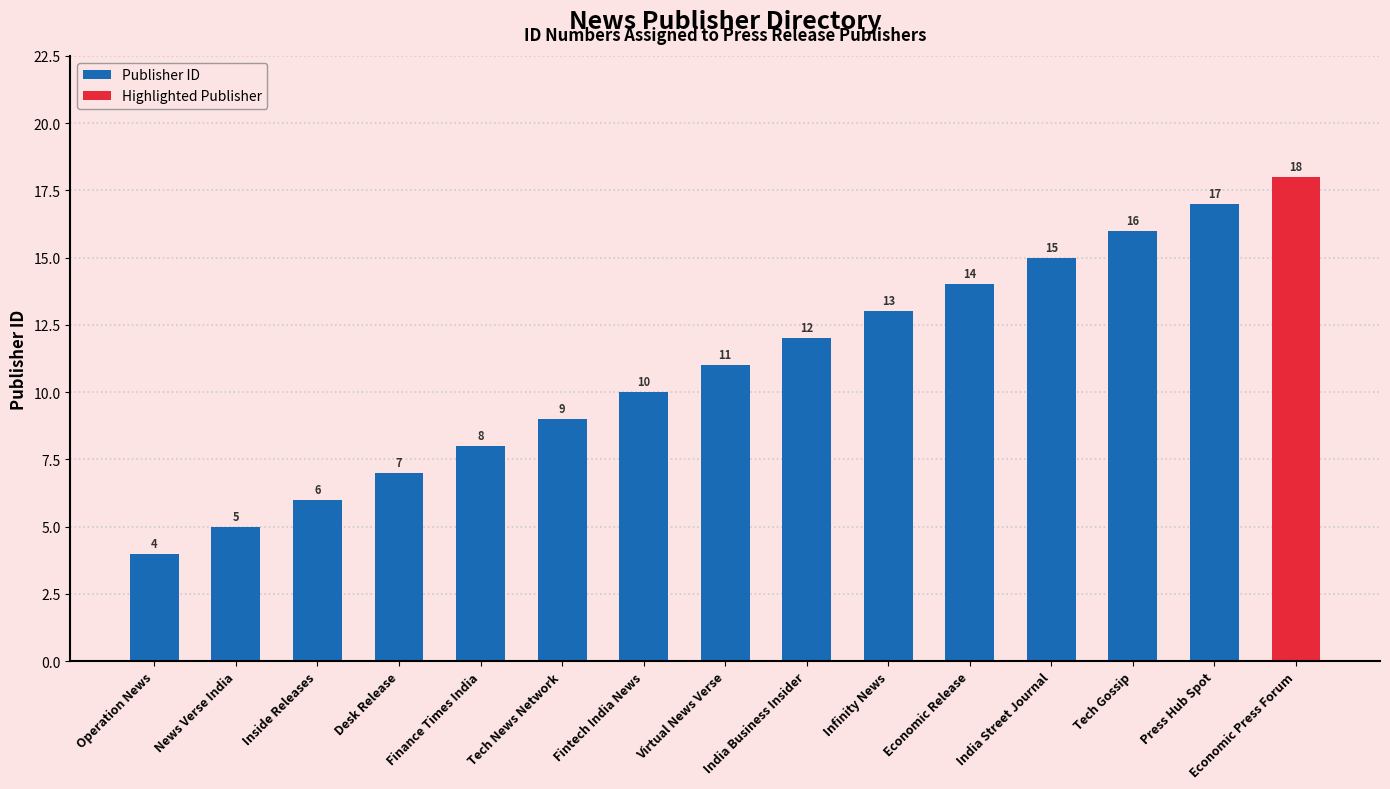

What is the lowest value of the Publisher ID series?

4